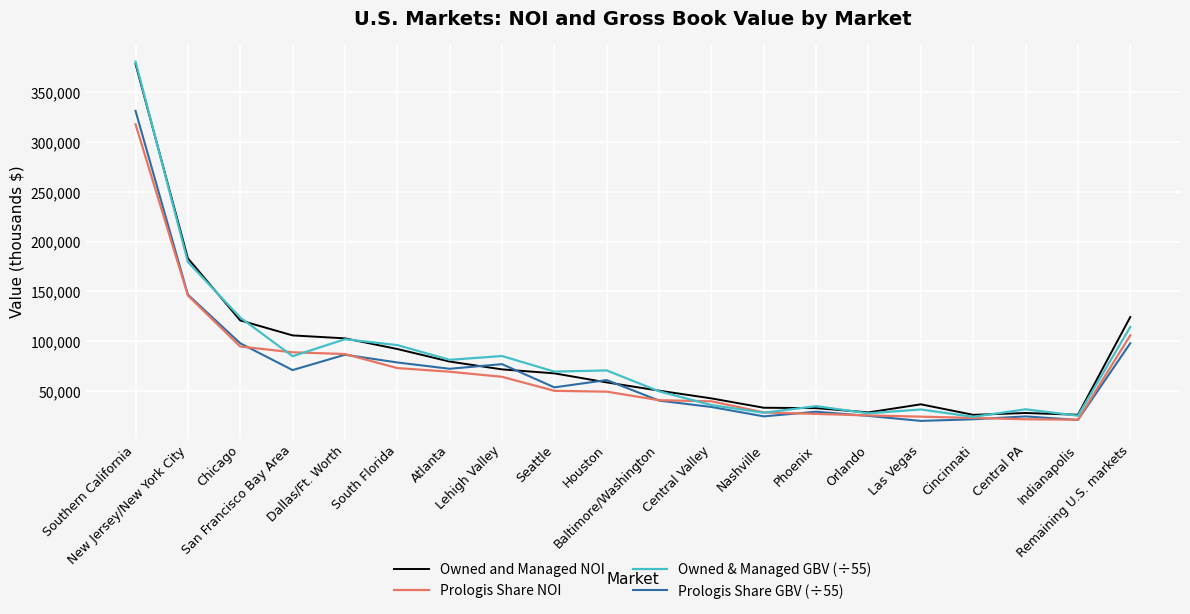

What is the minimum value for Prologis Share GBV (÷55)?

20143.1